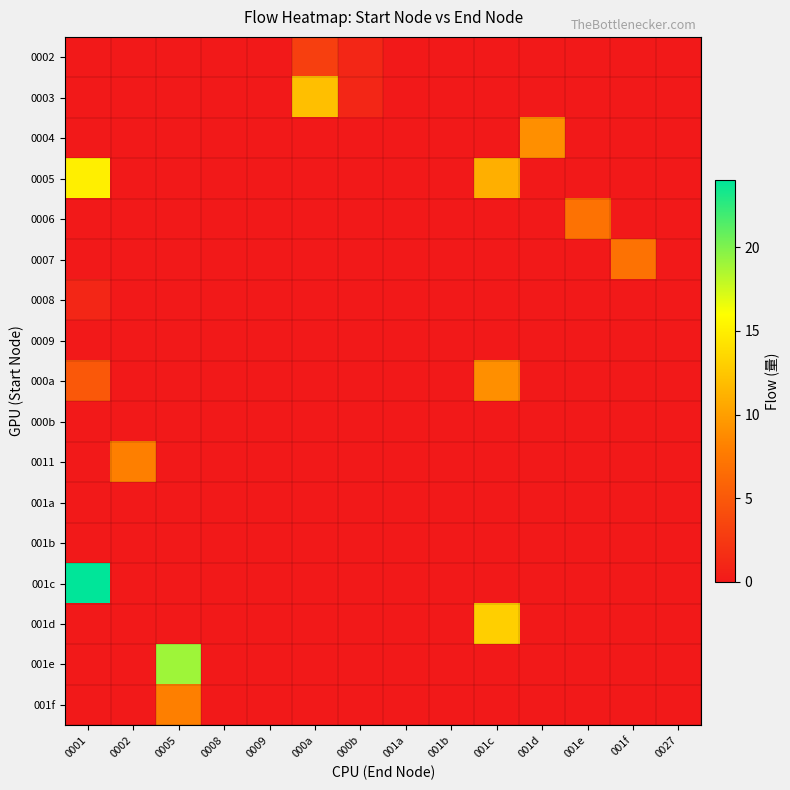

Which has a higher value, 001b or 0002?

001b